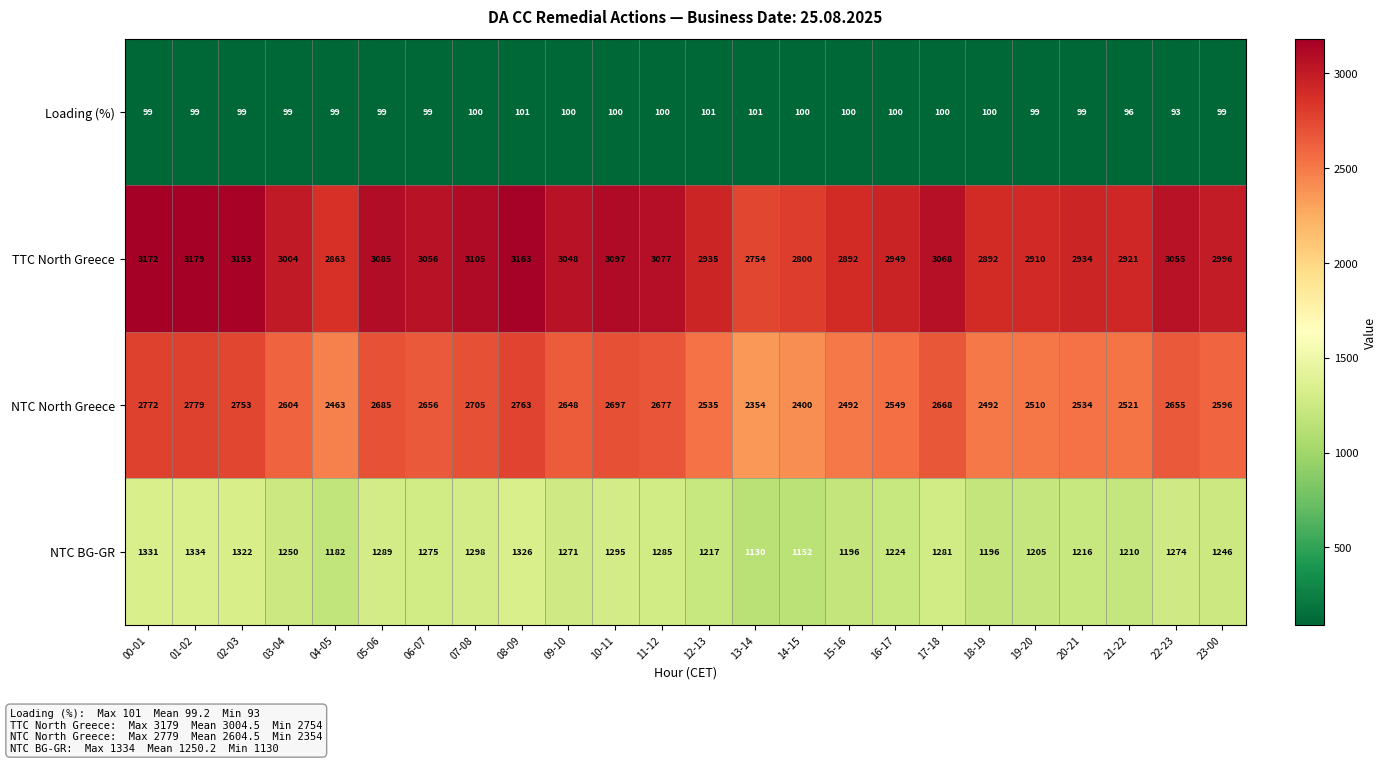

What is the difference between the second highest and second lowest values in the NTC North Greece series?

372